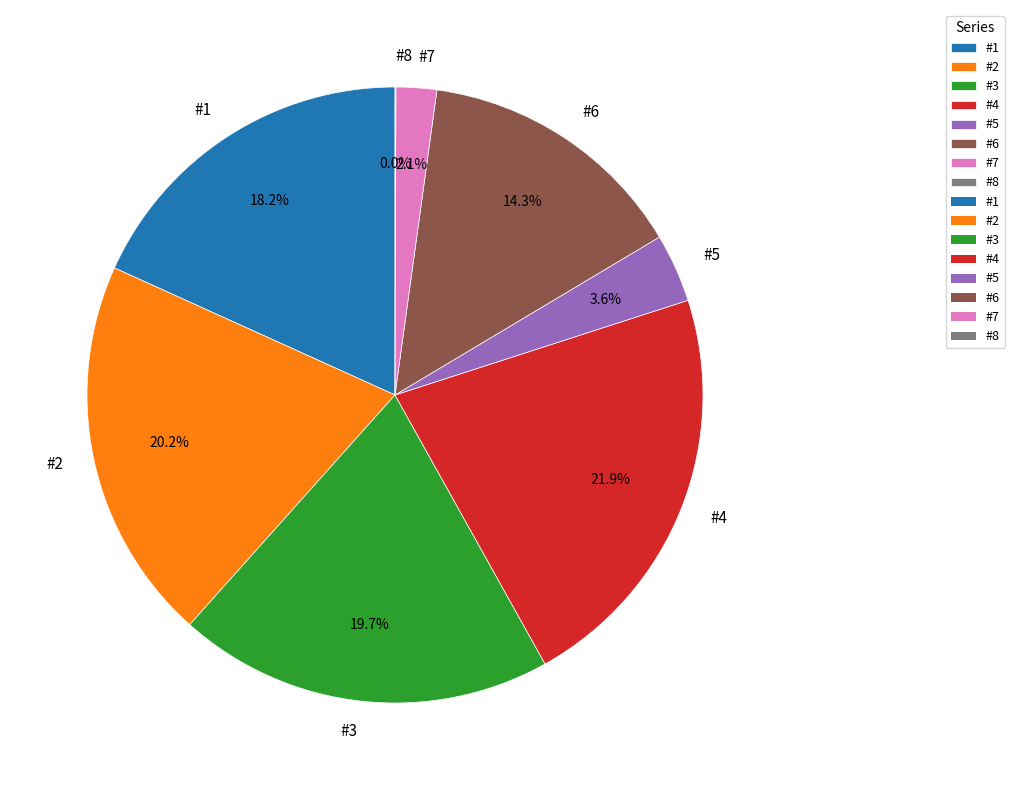

Which category has the biggest portion of the pie?

#4